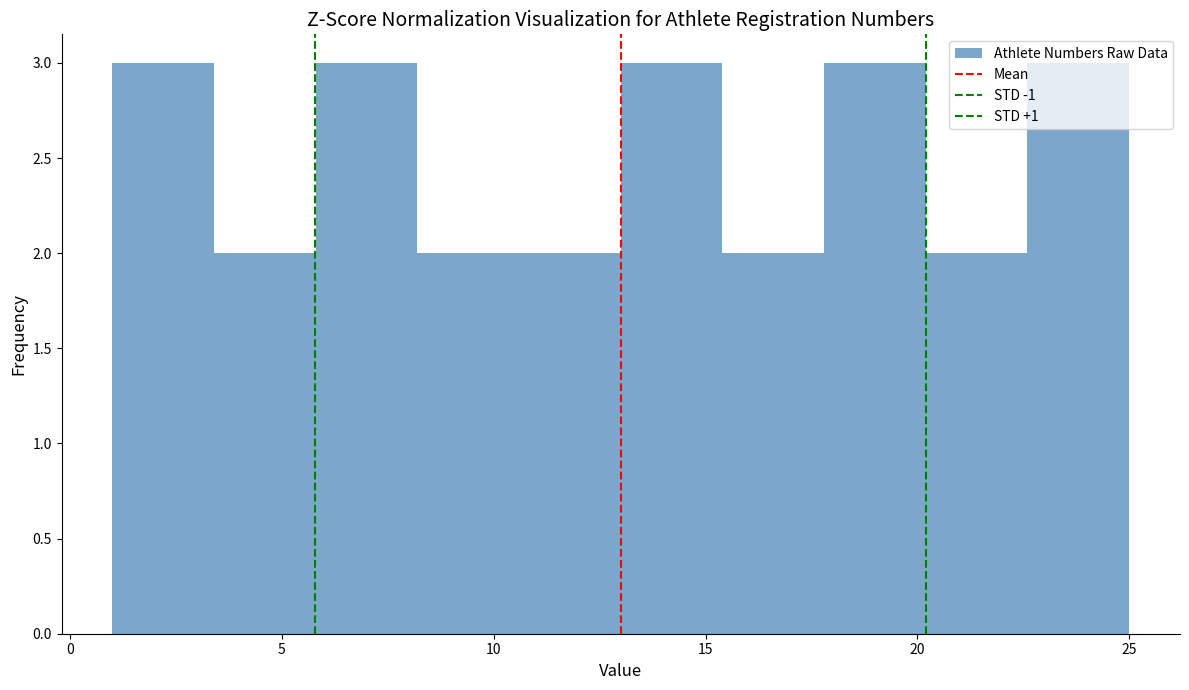

Reading left to right, transcribe this chart: for each bar, give the range it covers on the x-axis and its height. Neither the bar edges nor the heights are printed on the chart, so give them approximately, as read against the axes.

1.0 to 3.4: 3
3.4 to 5.8: 2
5.8 to 8.2: 3
8.2 to 10.6: 2
10.6 to 13.0: 2
13.0 to 15.4: 3
15.4 to 17.8: 2
17.8 to 20.2: 3
20.2 to 22.6: 2
22.6 to 25.0: 3